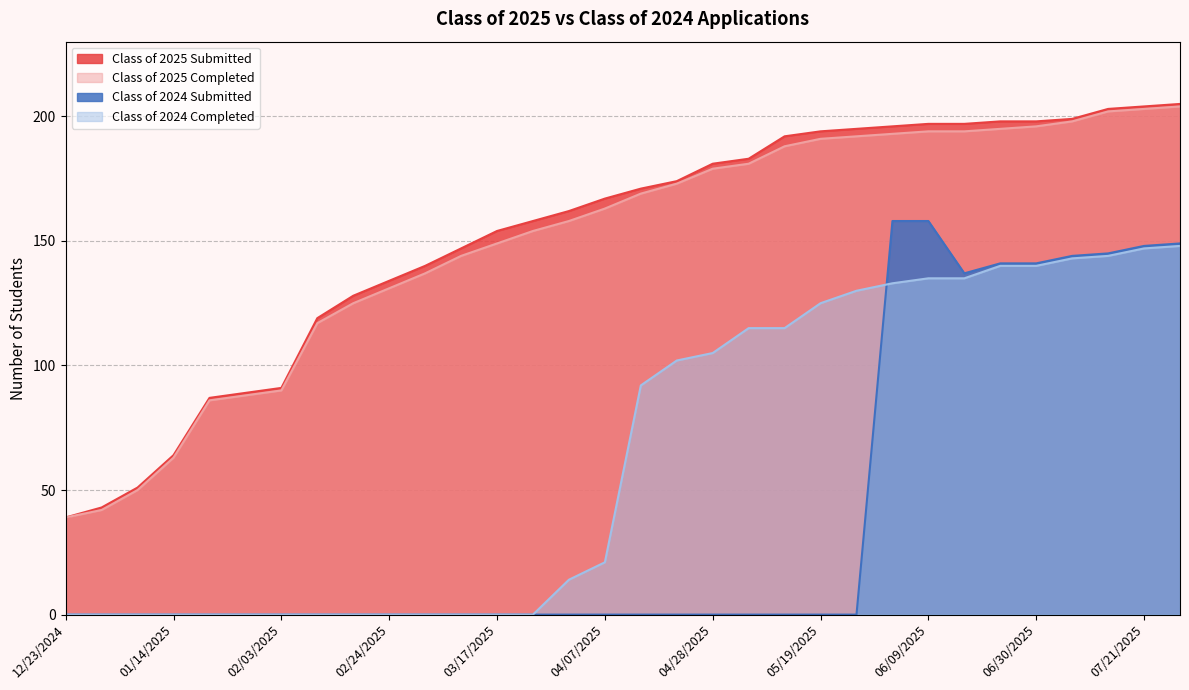

What is the label of the 11th point from the right?

05/19/2025